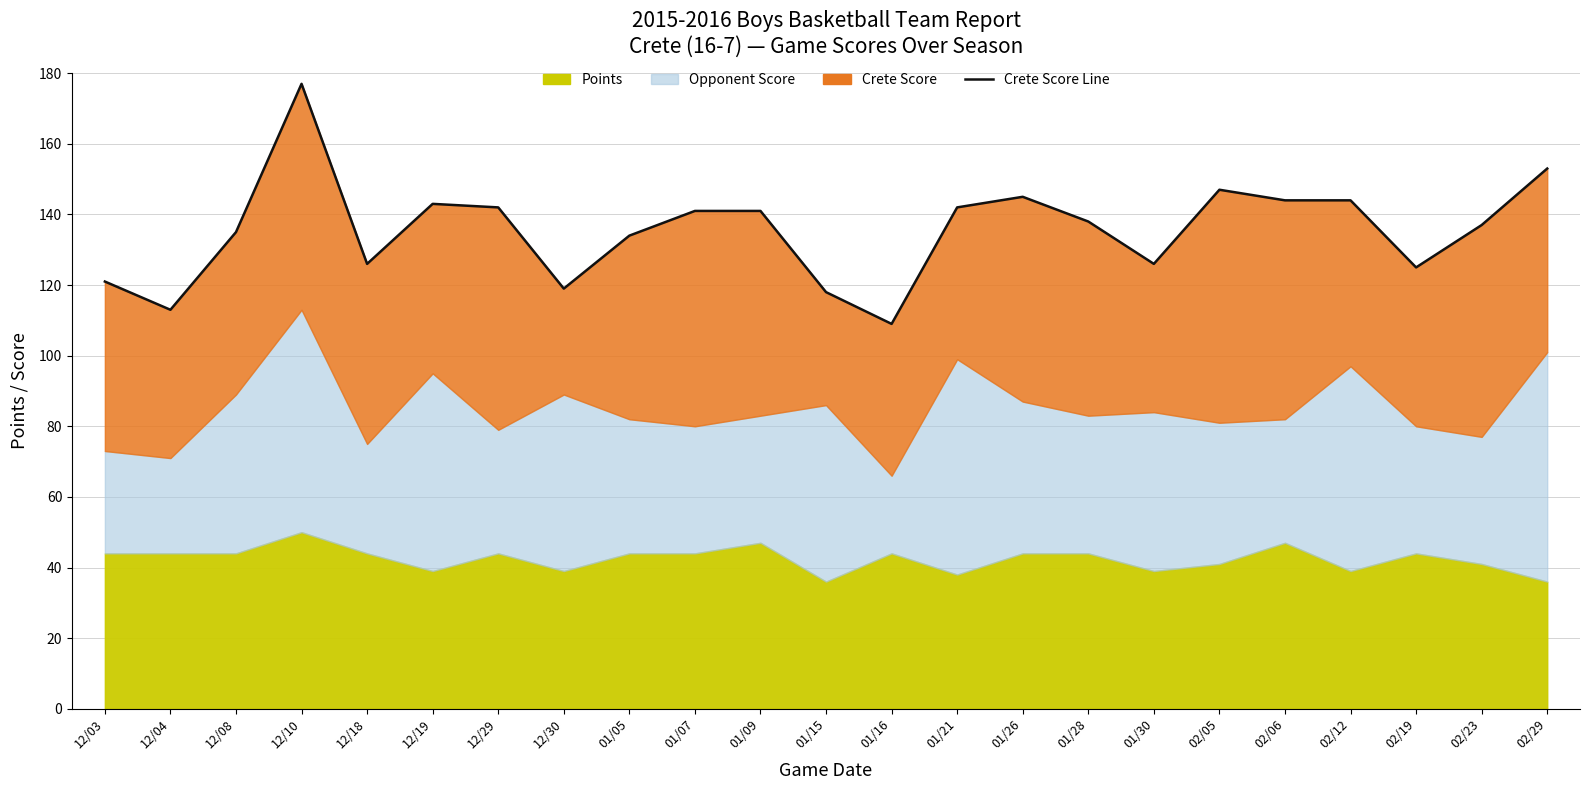

True or false: the data shows 126 at 01/30.

True